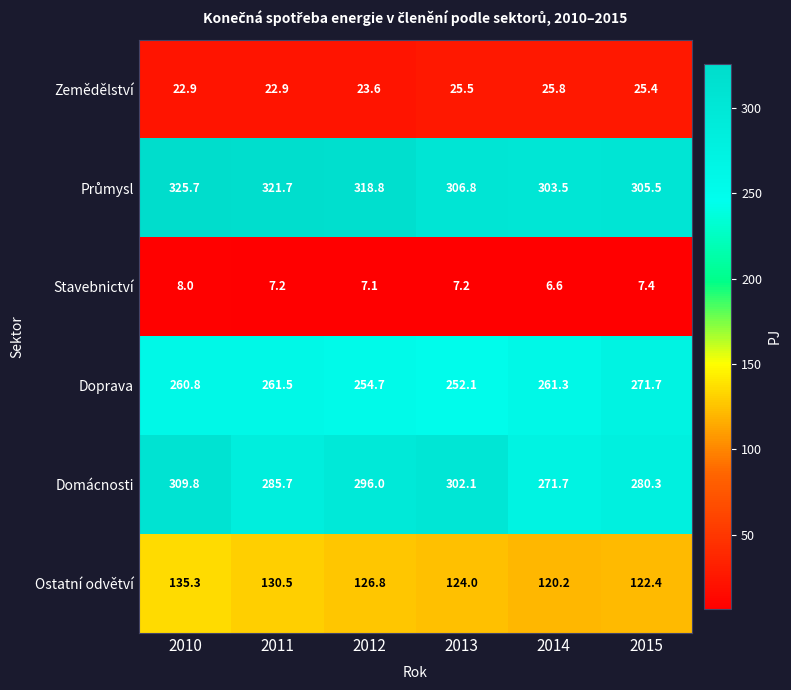

Rank the categories by Domácnosti value from lowest to highest.

2014, 2015, 2011, 2012, 2013, 2010